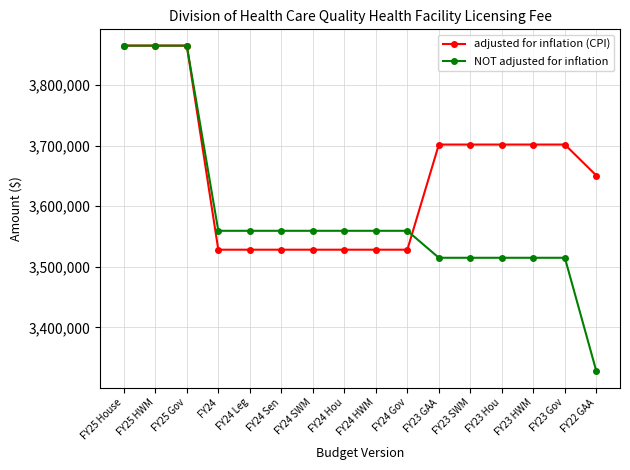

True or false: adjusted for inflation (CPI) has a value of 3528309 at FY24.

True